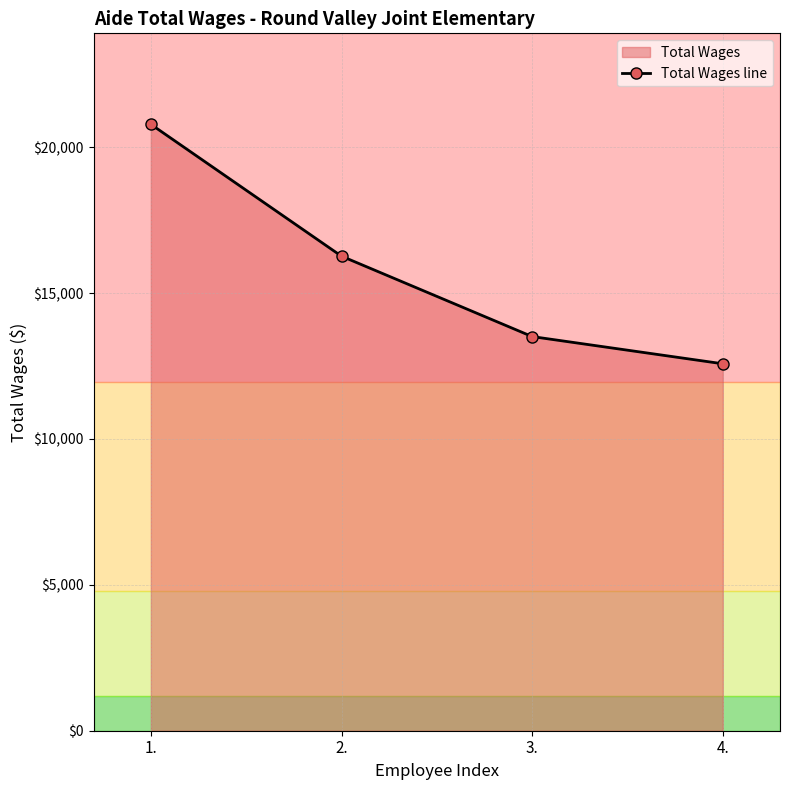

Which has a higher value, 2. or 3.?

2.